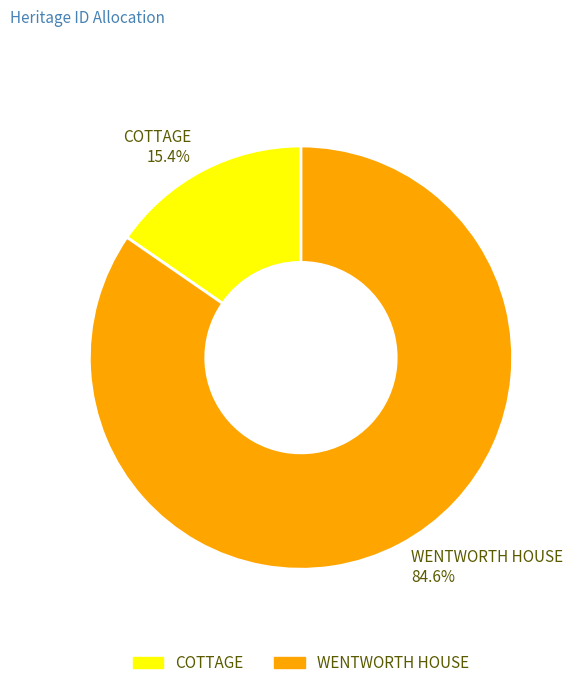

Do COTTAGE and WENTWORTH HOUSE together represent more than half of the pie?

Yes